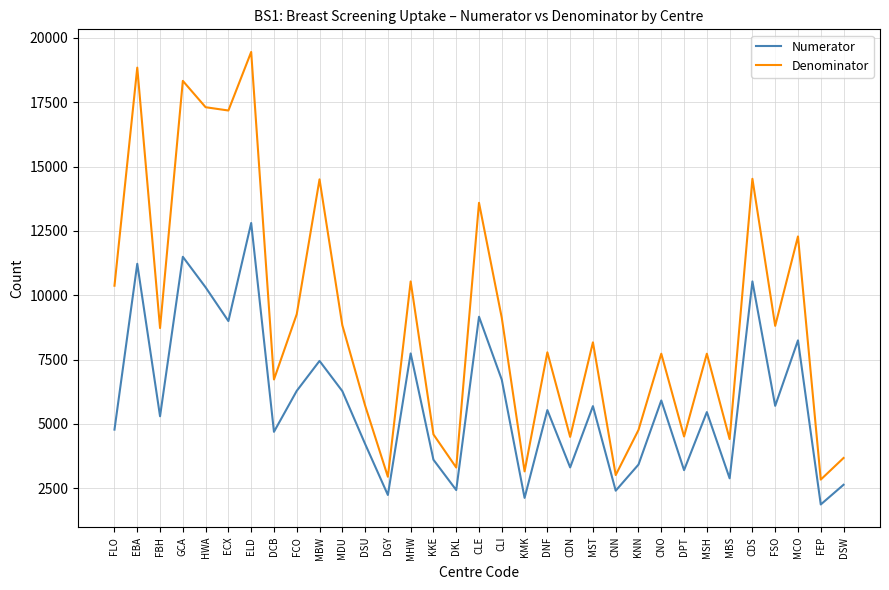

What is the average value of the Denominator series?

9006